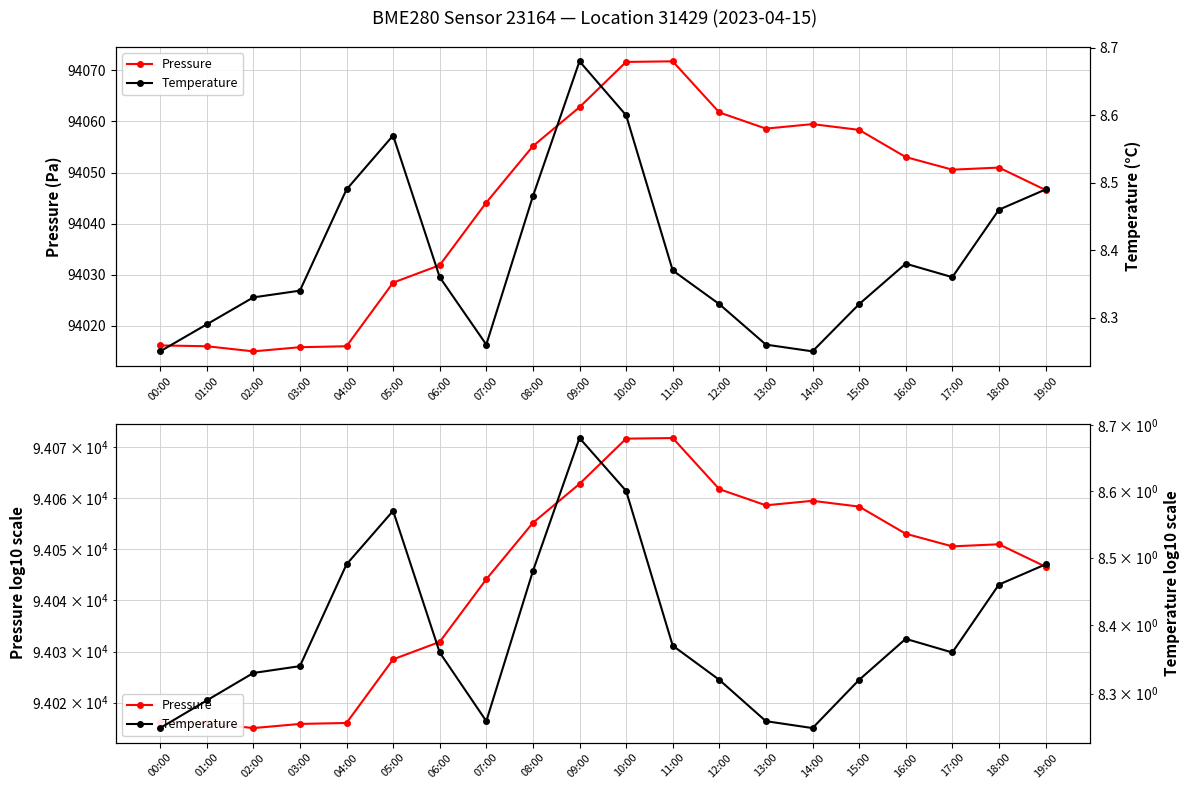

Between 18:00 and 12:00, which is larger?

12:00